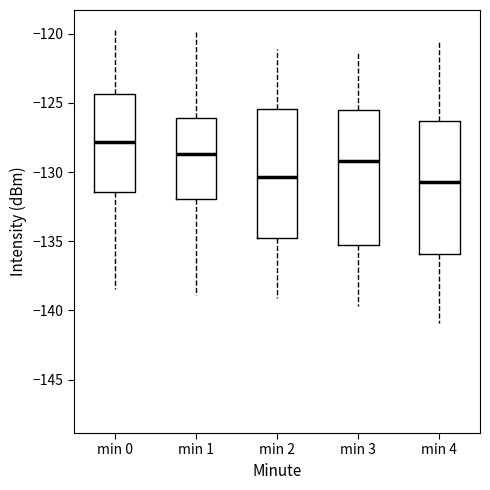

Which box has the highest median line?

min 0